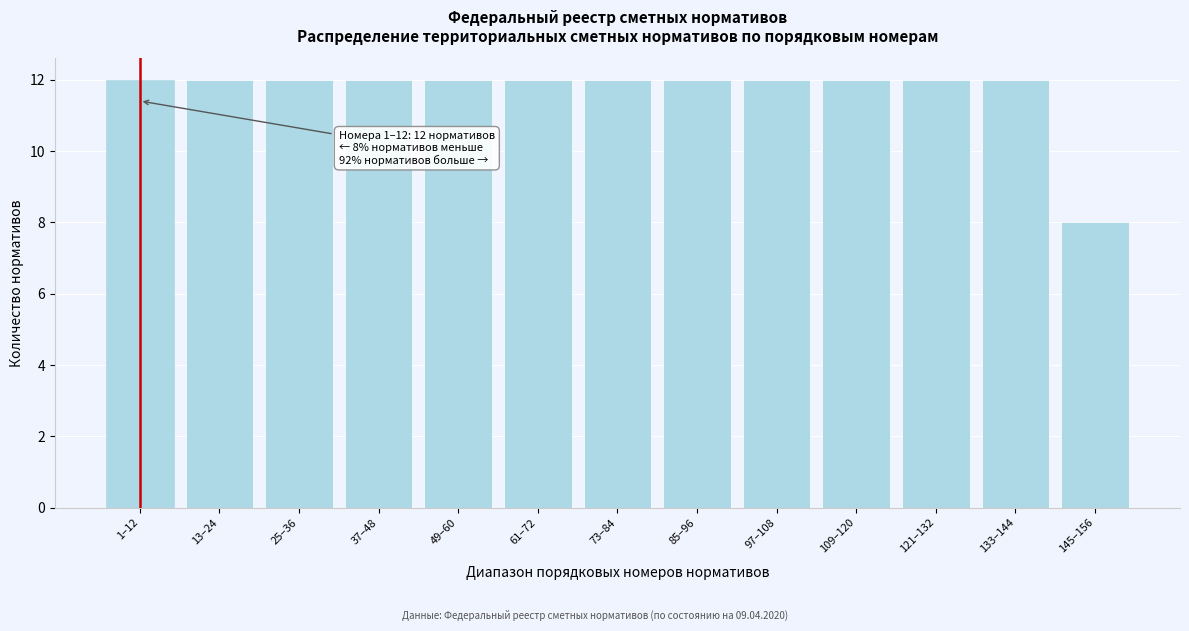

Reading right to left, extract all data points from this chart.

145–156=8	133–144=12	121–132=12	109–120=12	97–108=12	85–96=12	73–84=12	61–72=12	49–60=12	37–48=12	25–36=12	13–24=12	1–12=12